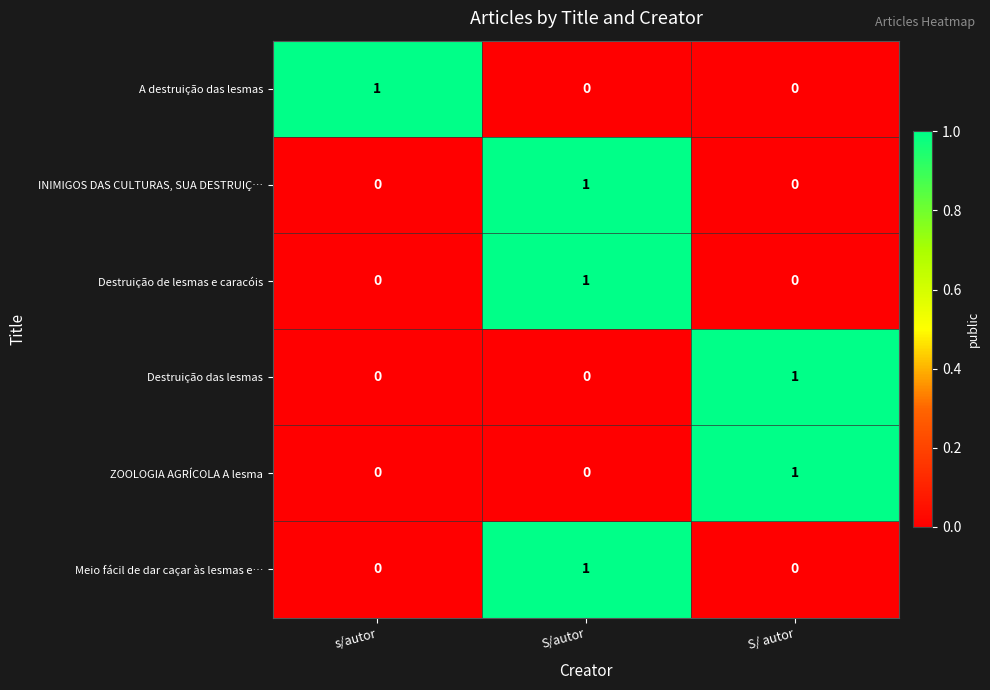

How many INIMIGOS DAS CULTURAS, SUA DESTRUIÇ… values are between 0 and 1?

3